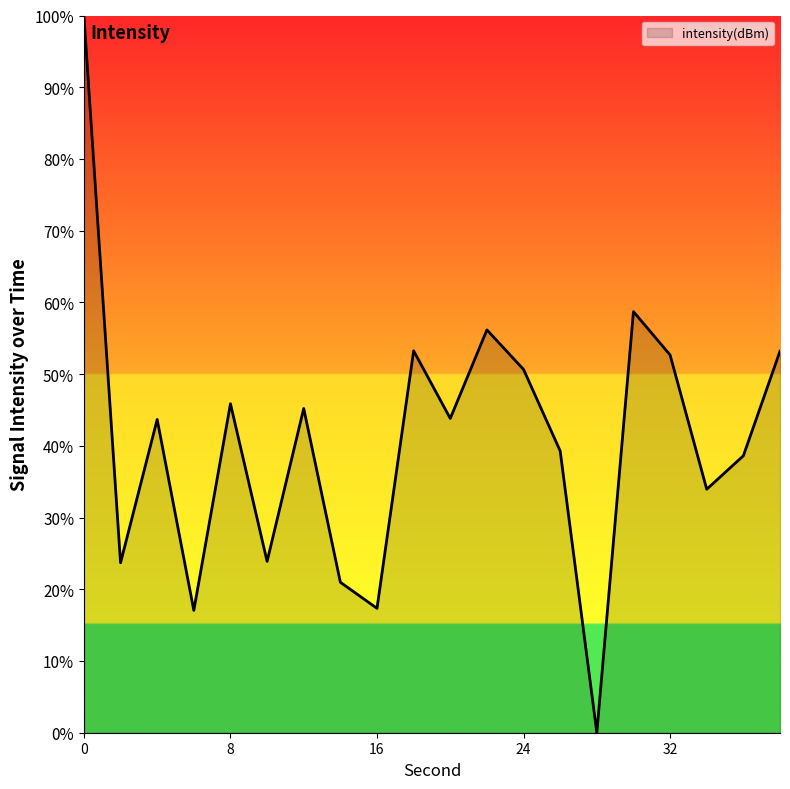

What is the greatest value displayed?

100.0